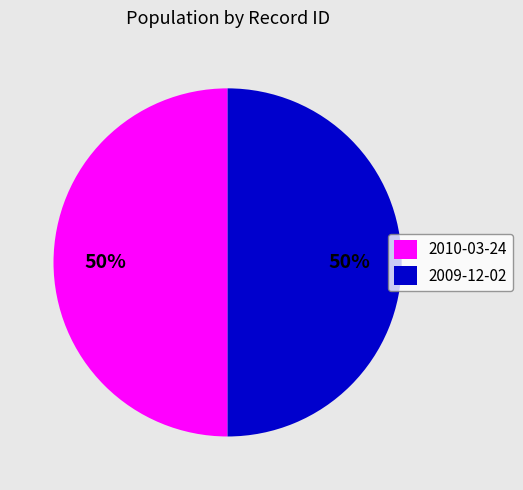

Approximately how many times larger is the value at 2009-12-02 compared to 2010-03-24?

1.0